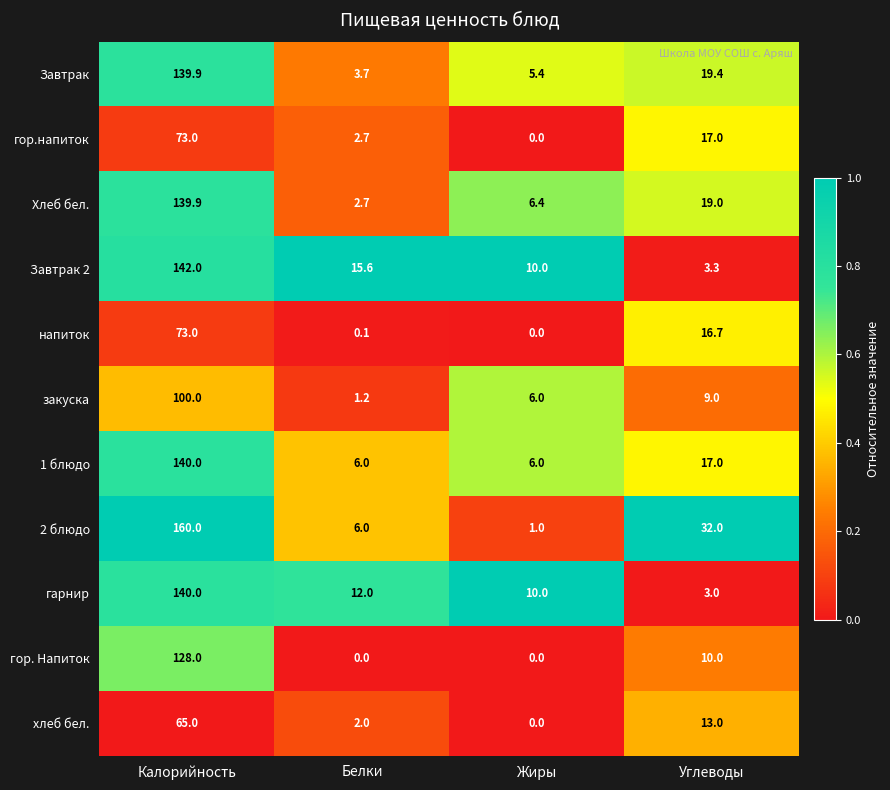

Rank the categories by 2 блюдо value from lowest to highest.

Жиры, Белки, Углеводы, Калорийность